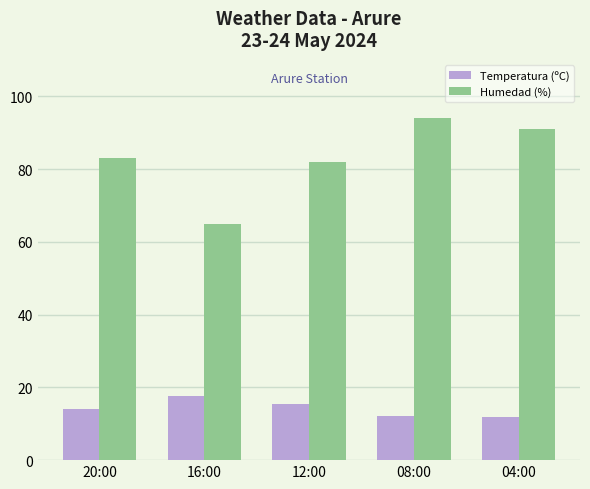

What value does the Humedad (%) series have at 12:00?

82.0